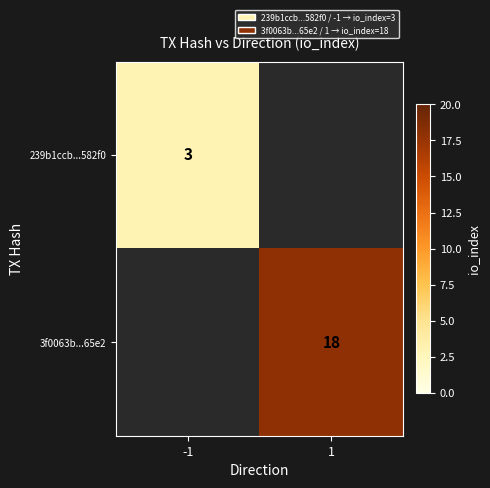

The value of 3f0063b...65e2 at 1 is 18. True or false?

True